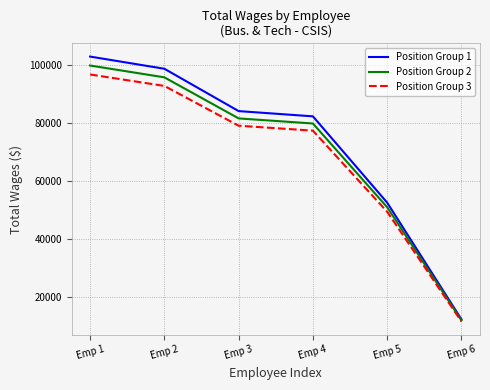

What is the difference between the second highest and minimum values in the Position Group 3 series?

81401.2